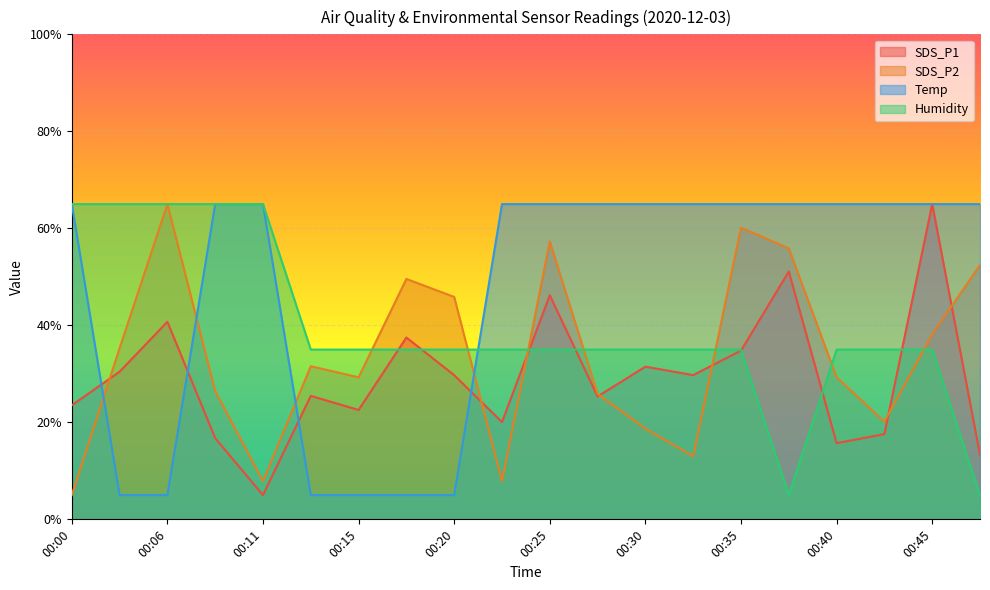

The SDS_P2 series shows 65.0 at 00:06. True or false?

True